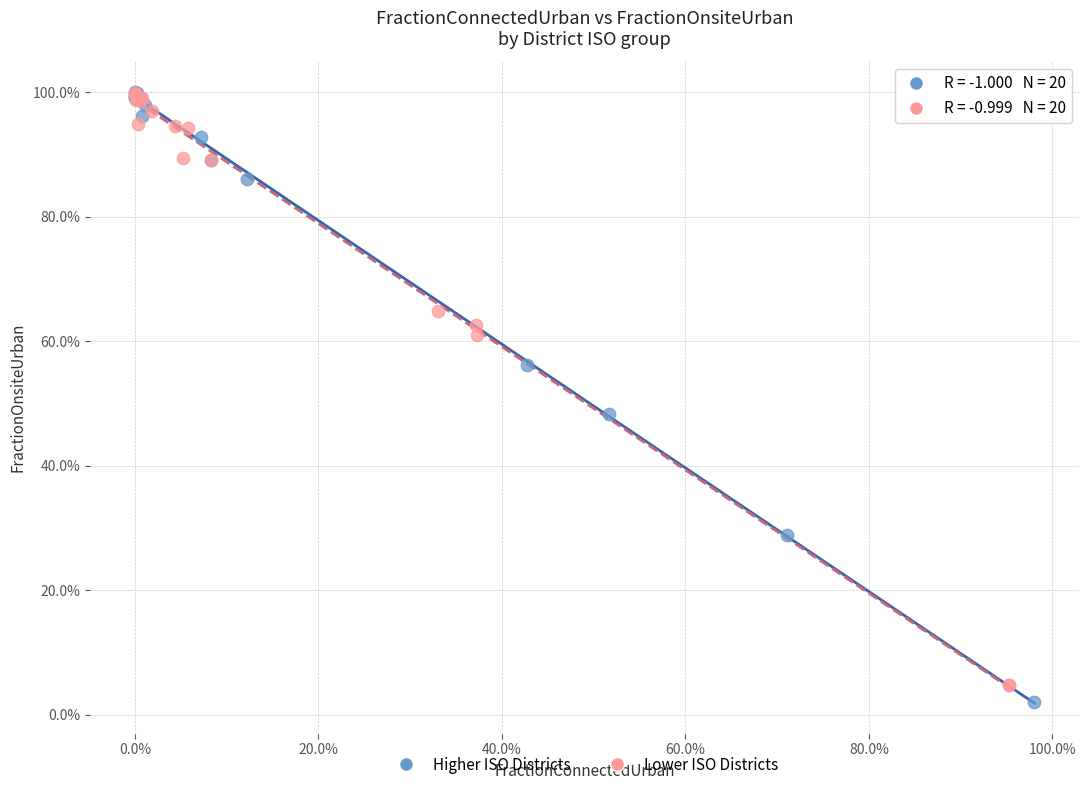

Which series reaches the minimum Y coordinate?

Higher ISO Districts